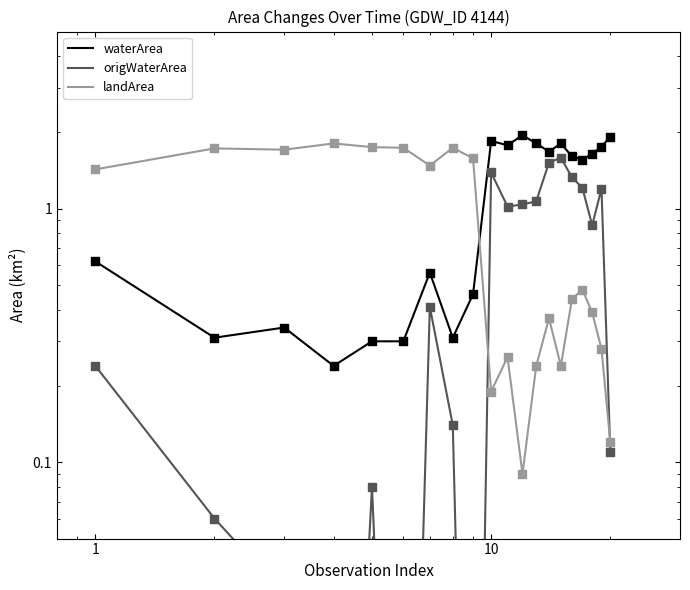

What are all the series names shown in the legend?

waterArea, origWaterArea, landArea